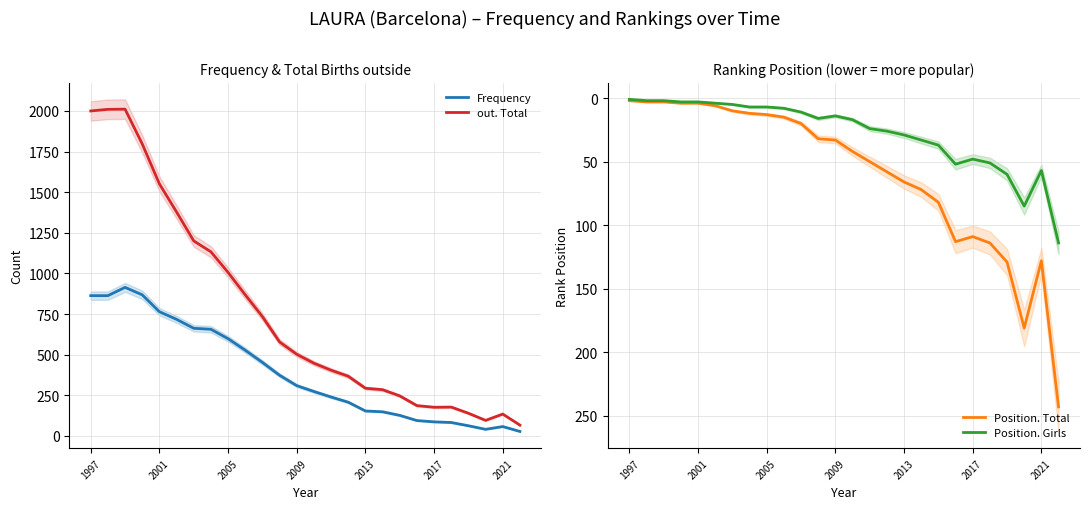

How many interior local valleys does the Position. Total series have?

2